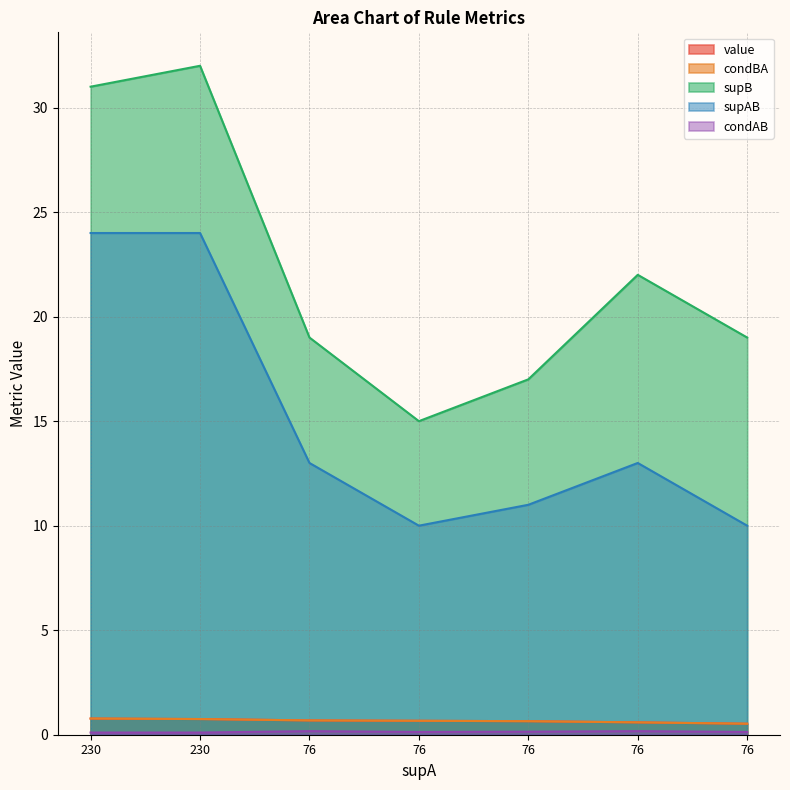

True or false: condAB has more than 2 points higher than both neighbors.

False